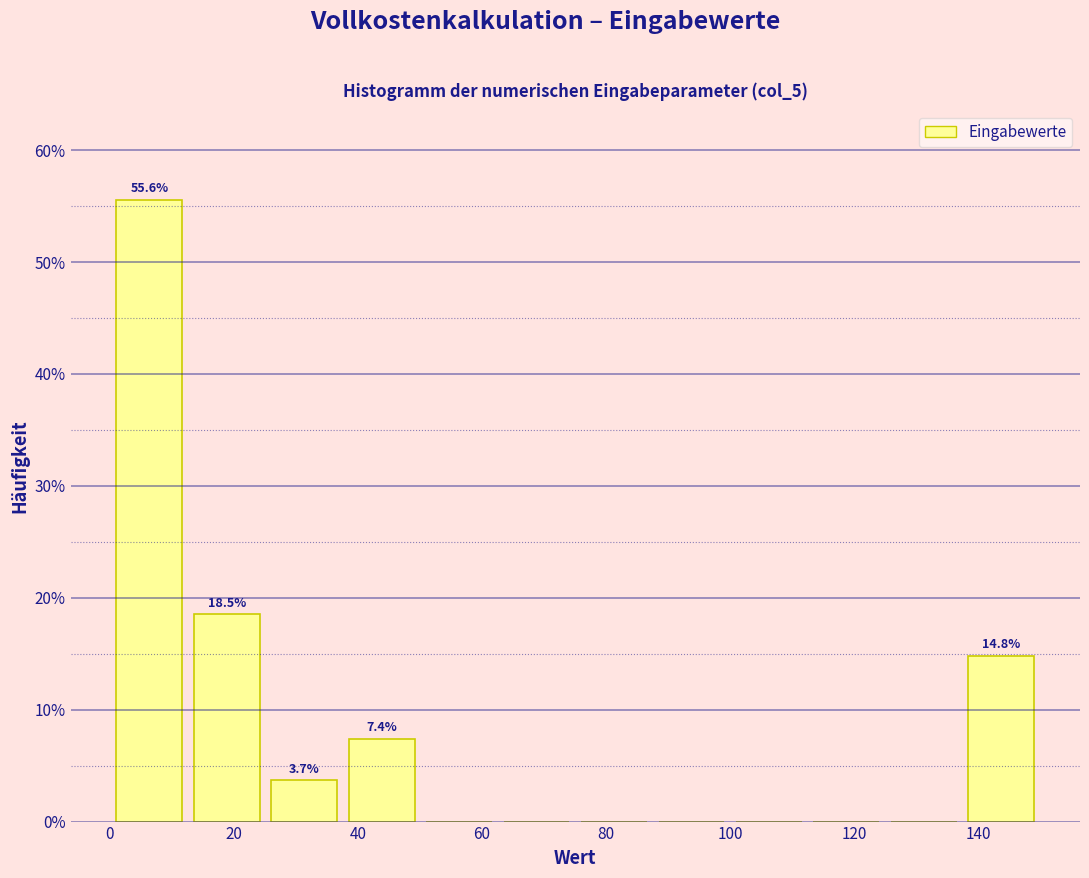

Over which range of the x-axis is the bar tallest?

0 to 12